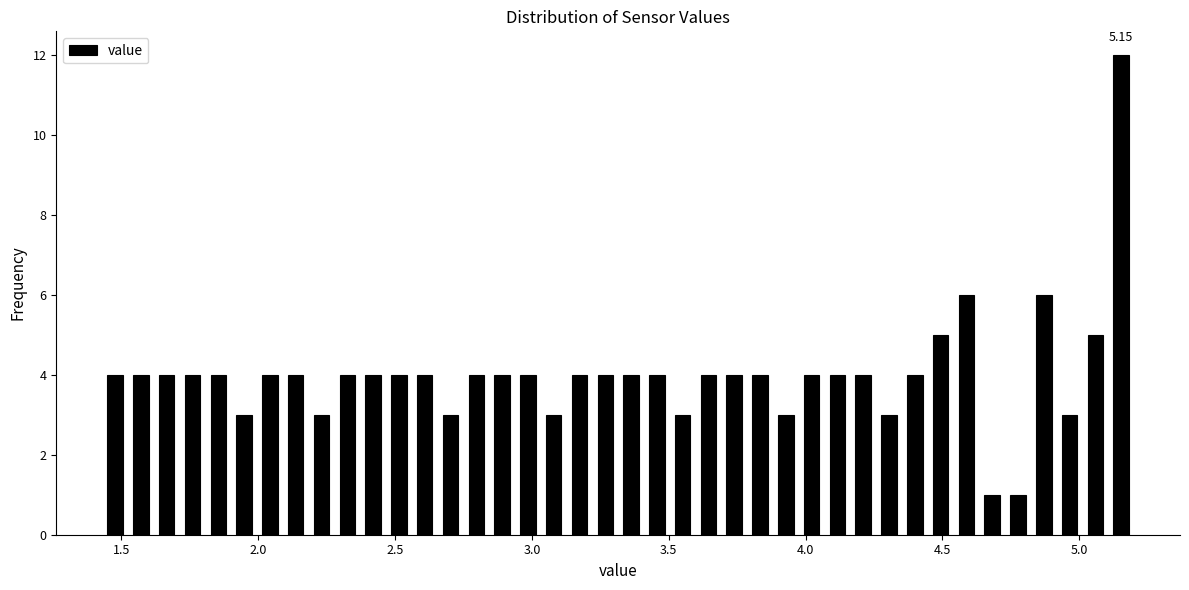

Read against the x-axis, roughly where is the centre of the tallest bar?

5.15